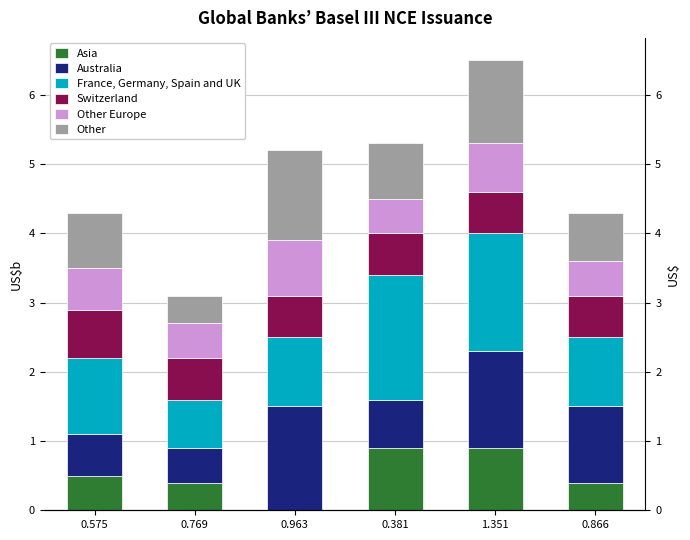

Where is Australia nearest to the value 1?

0.866